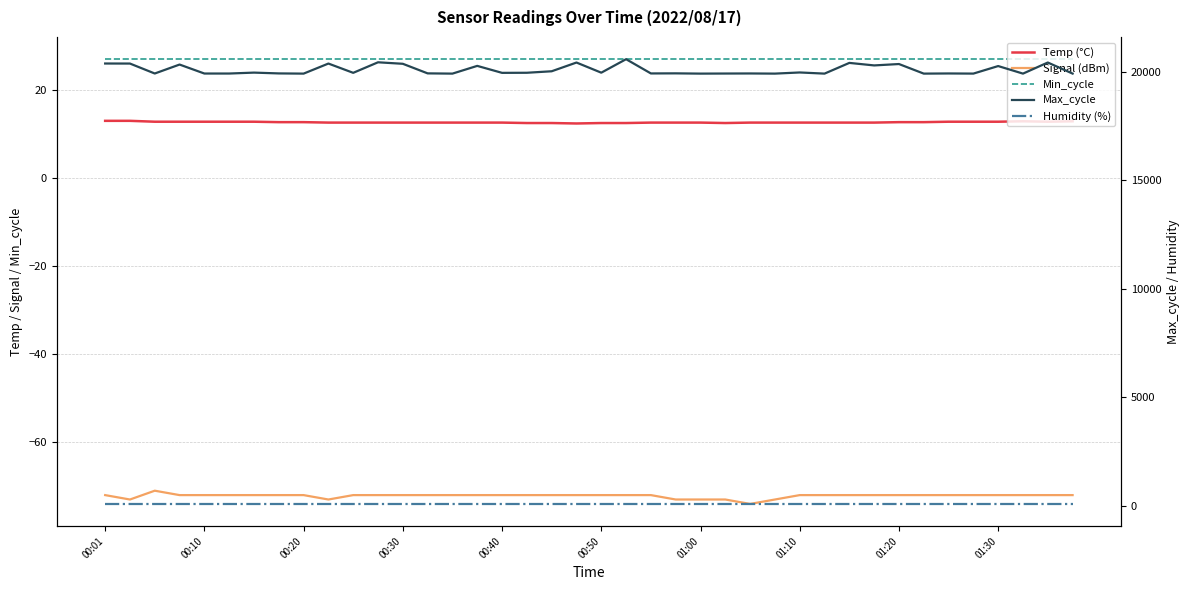

Is it true that Signal (dBm) equals -18.9 at 34?

False